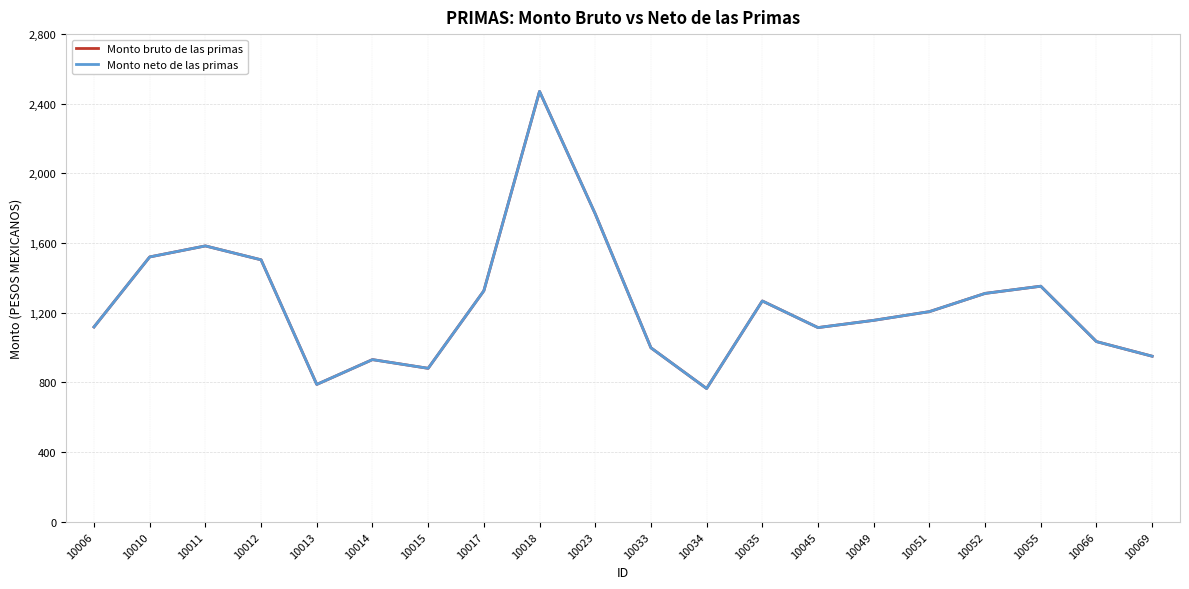

True or false: Monto bruto de las primas and Monto neto de las primas intersect in this chart.

False